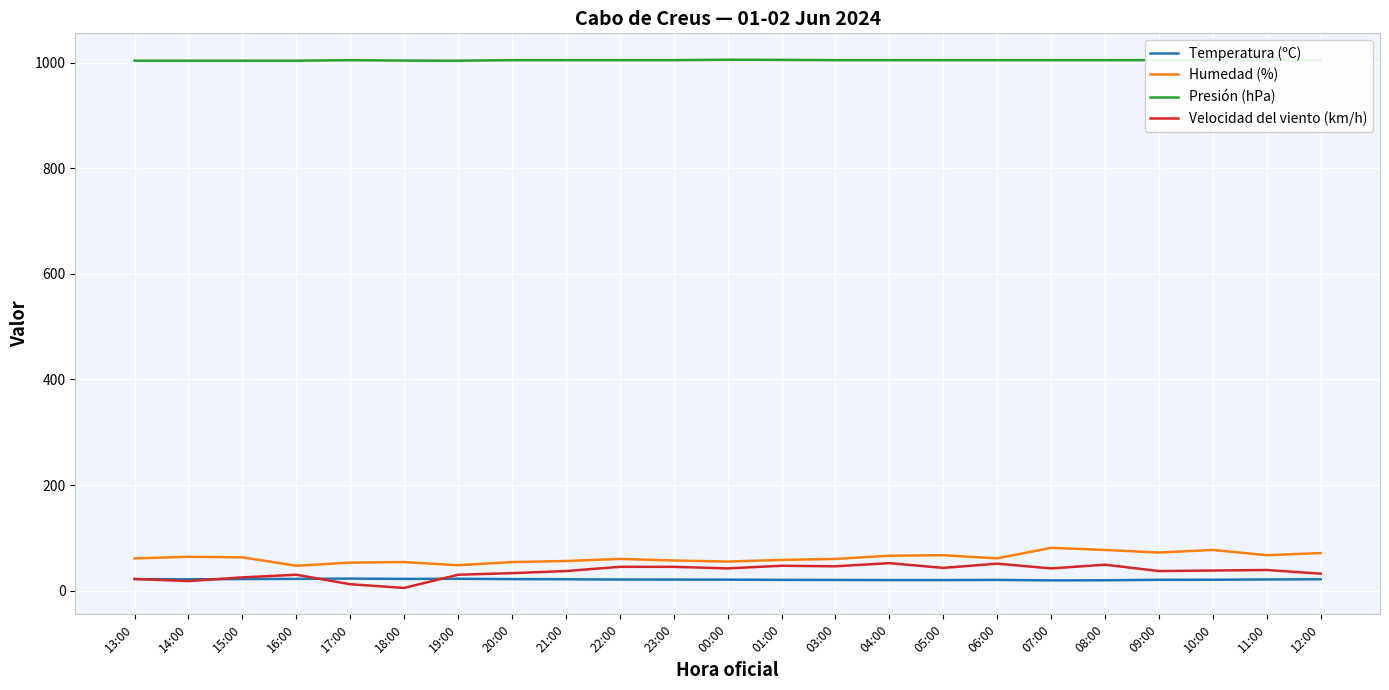

Is this an area chart (filled region under the line)?

No